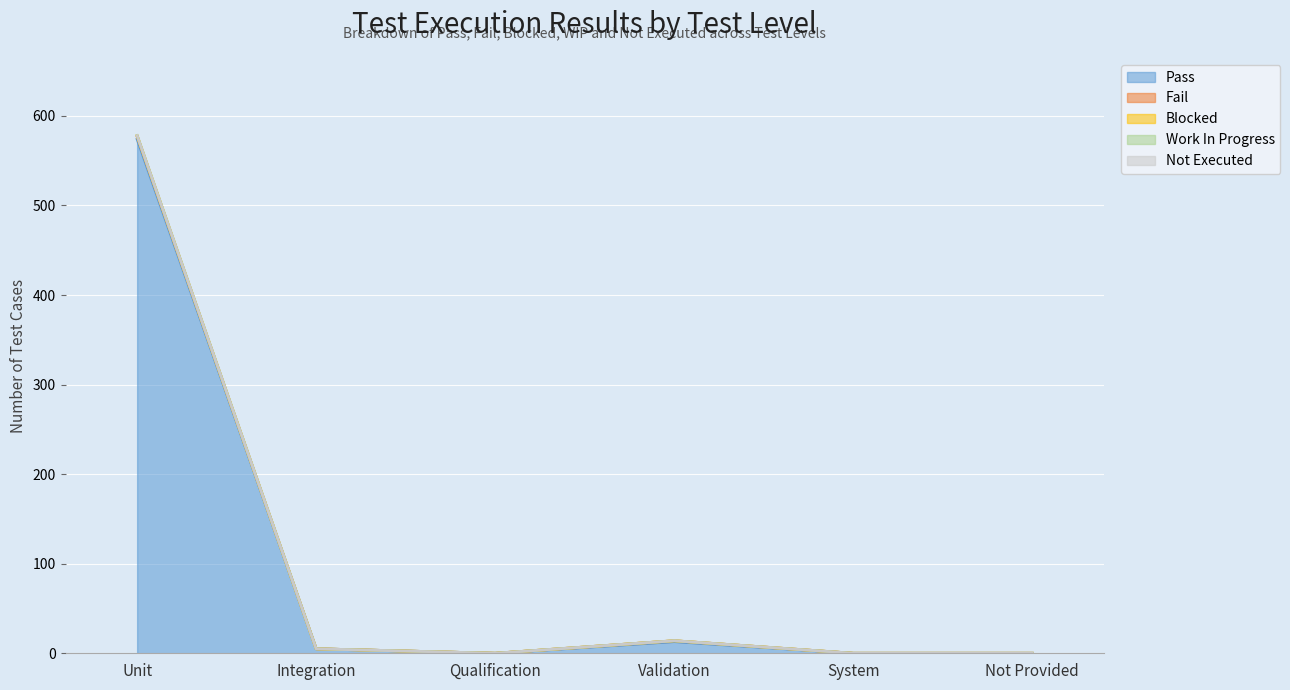

Where does the Pass series first go above 5?

Unit